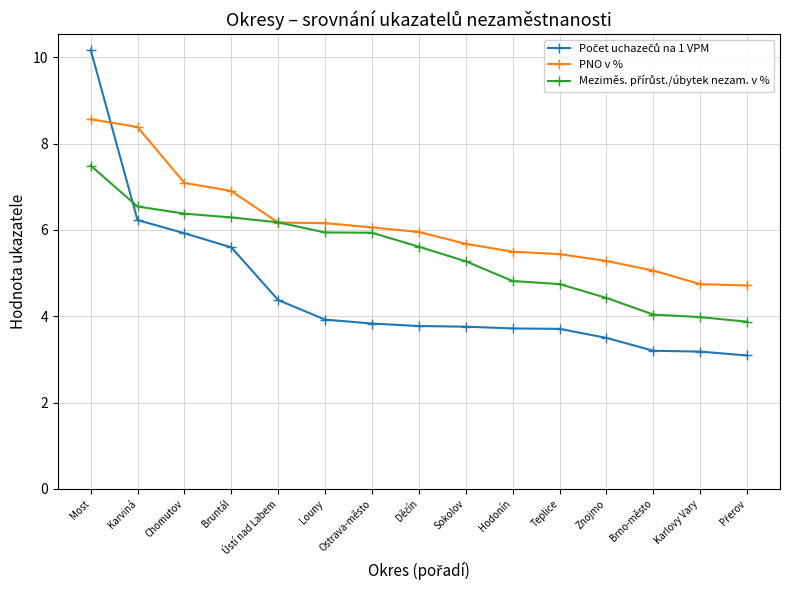

Between Brno-město and Karlovy Vary, which series saw the biggest shift?

PNO v %